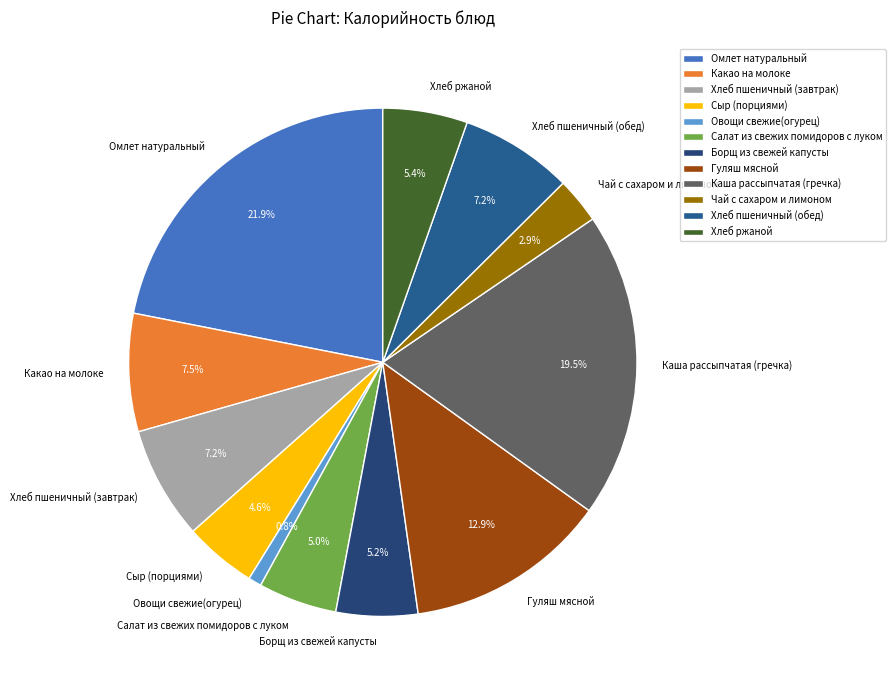

Which category has the biggest portion of the pie?

Омлет натуральный